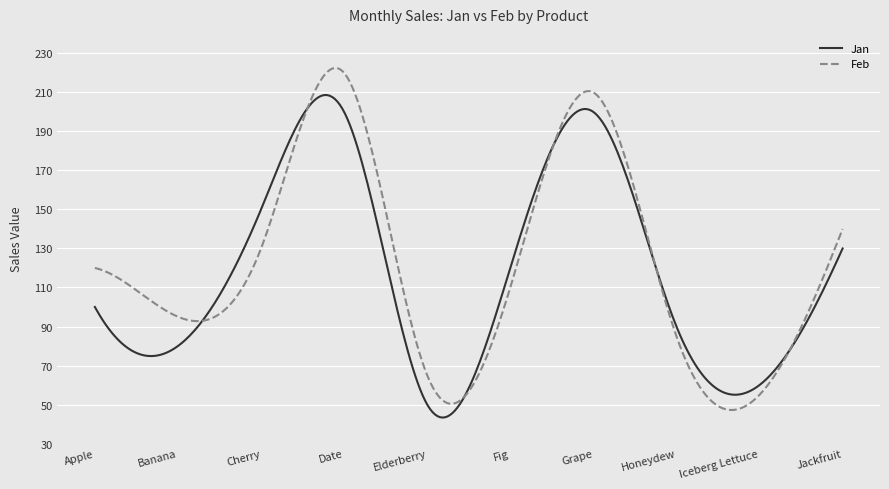

List the series in order of their peak value, highest first.

Feb, Jan